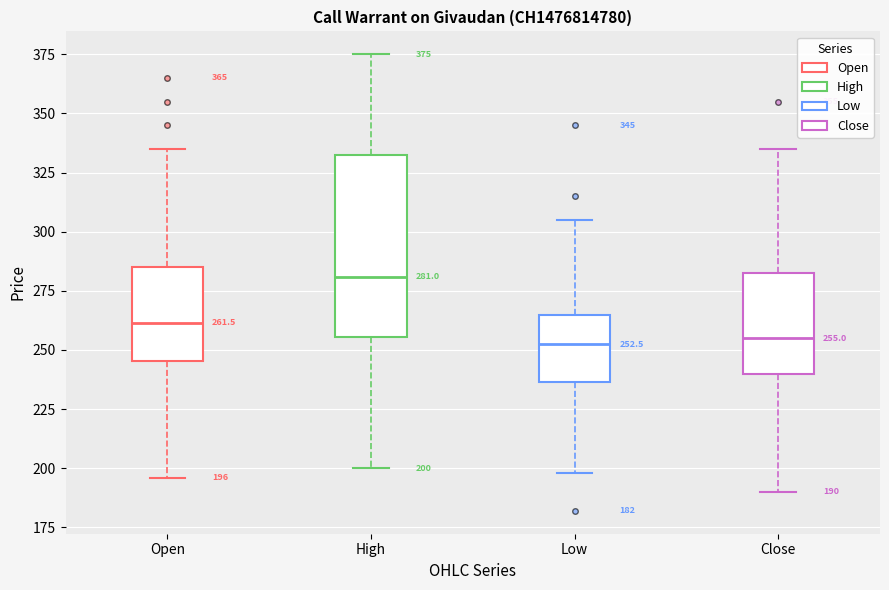

Which box's median line is the highest?

High